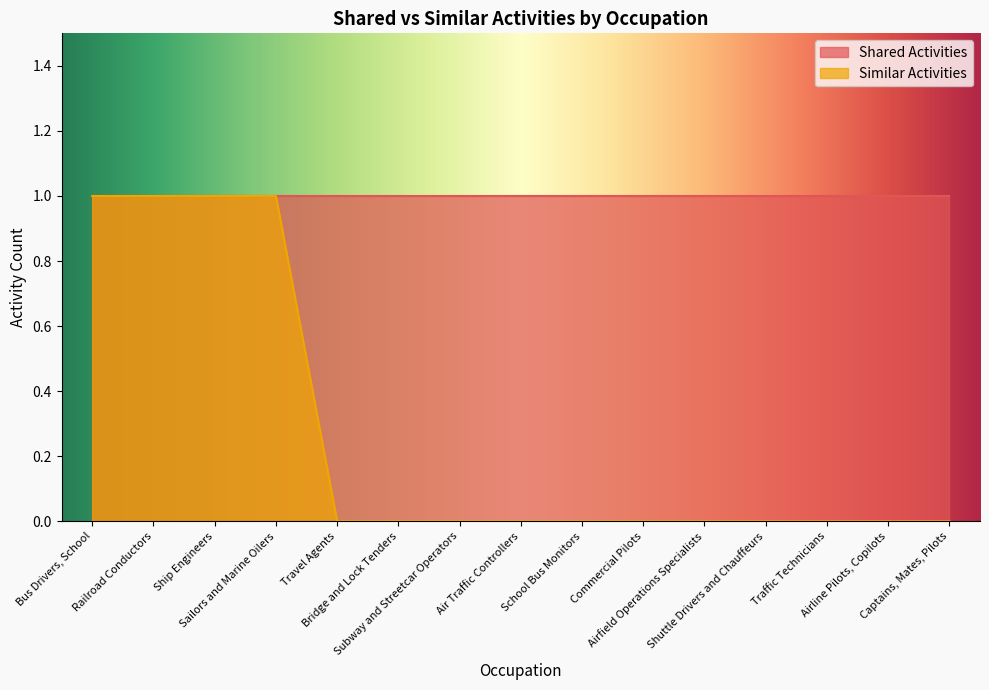

How many lines are shown in the chart?

1